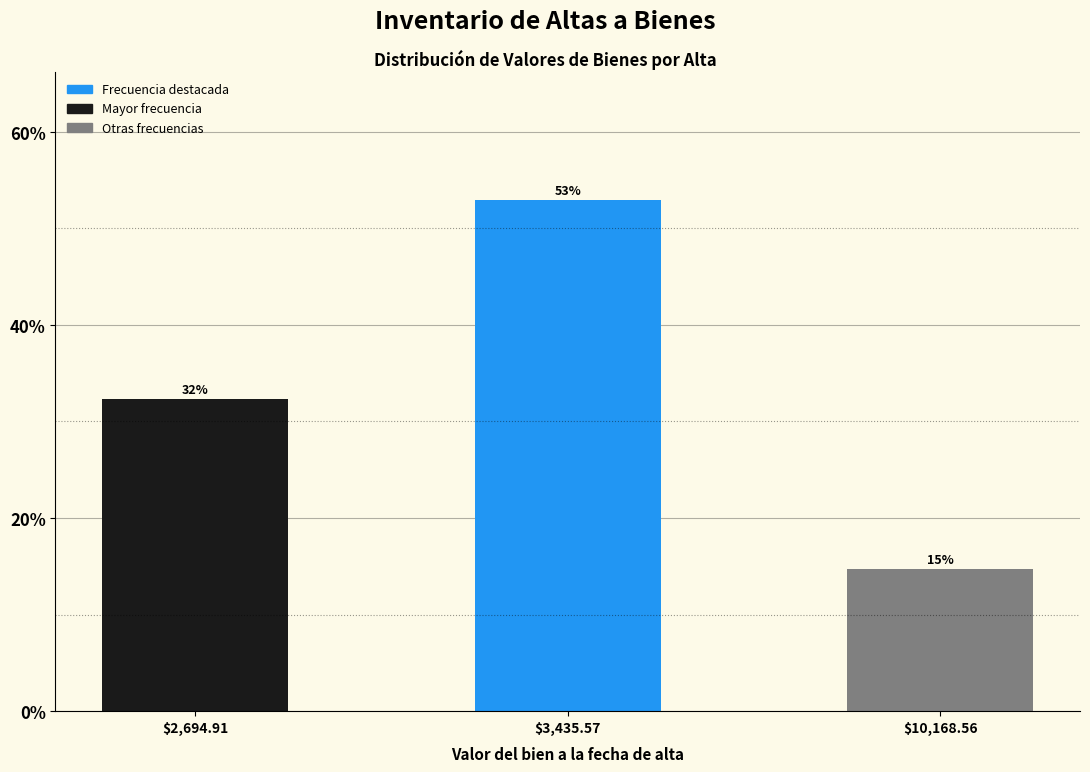

Are the bars horizontal?

No